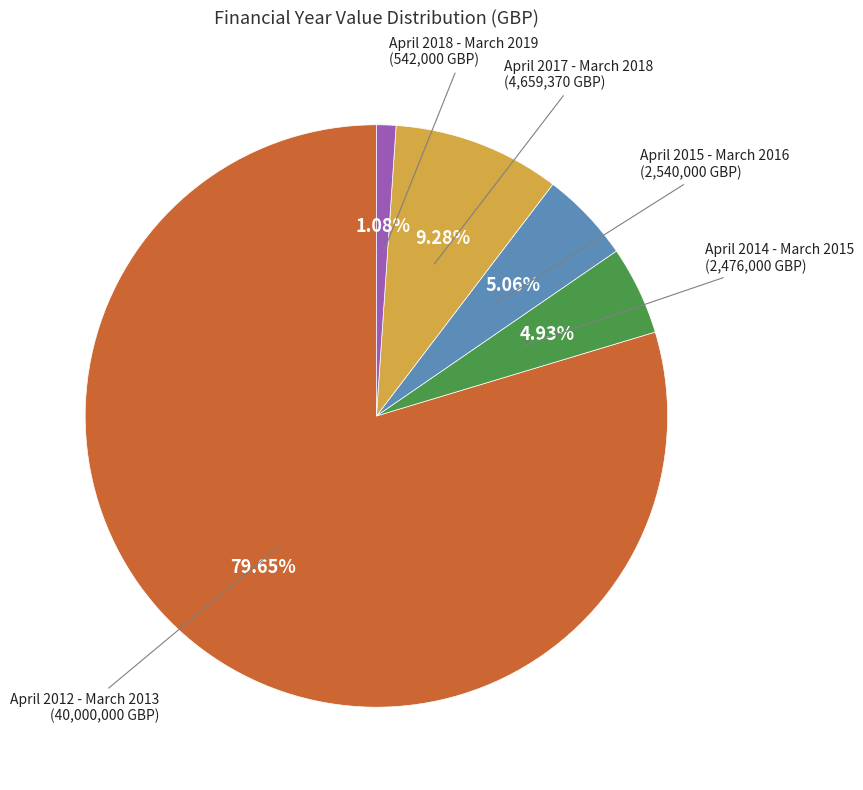

Between April 2018 - March 2019 and April 2014 - March 2015, which is larger?

April 2014 - March 2015